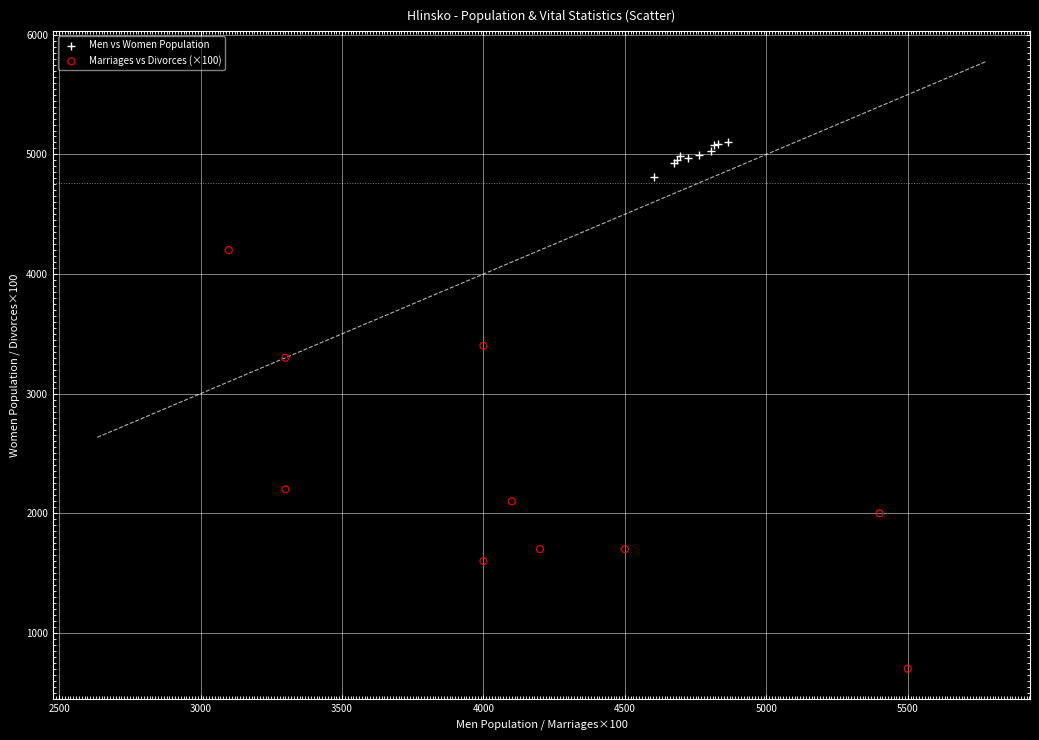

What are all the series names shown in the legend?

Men vs Women Population, Marriages vs Divorces (×100)